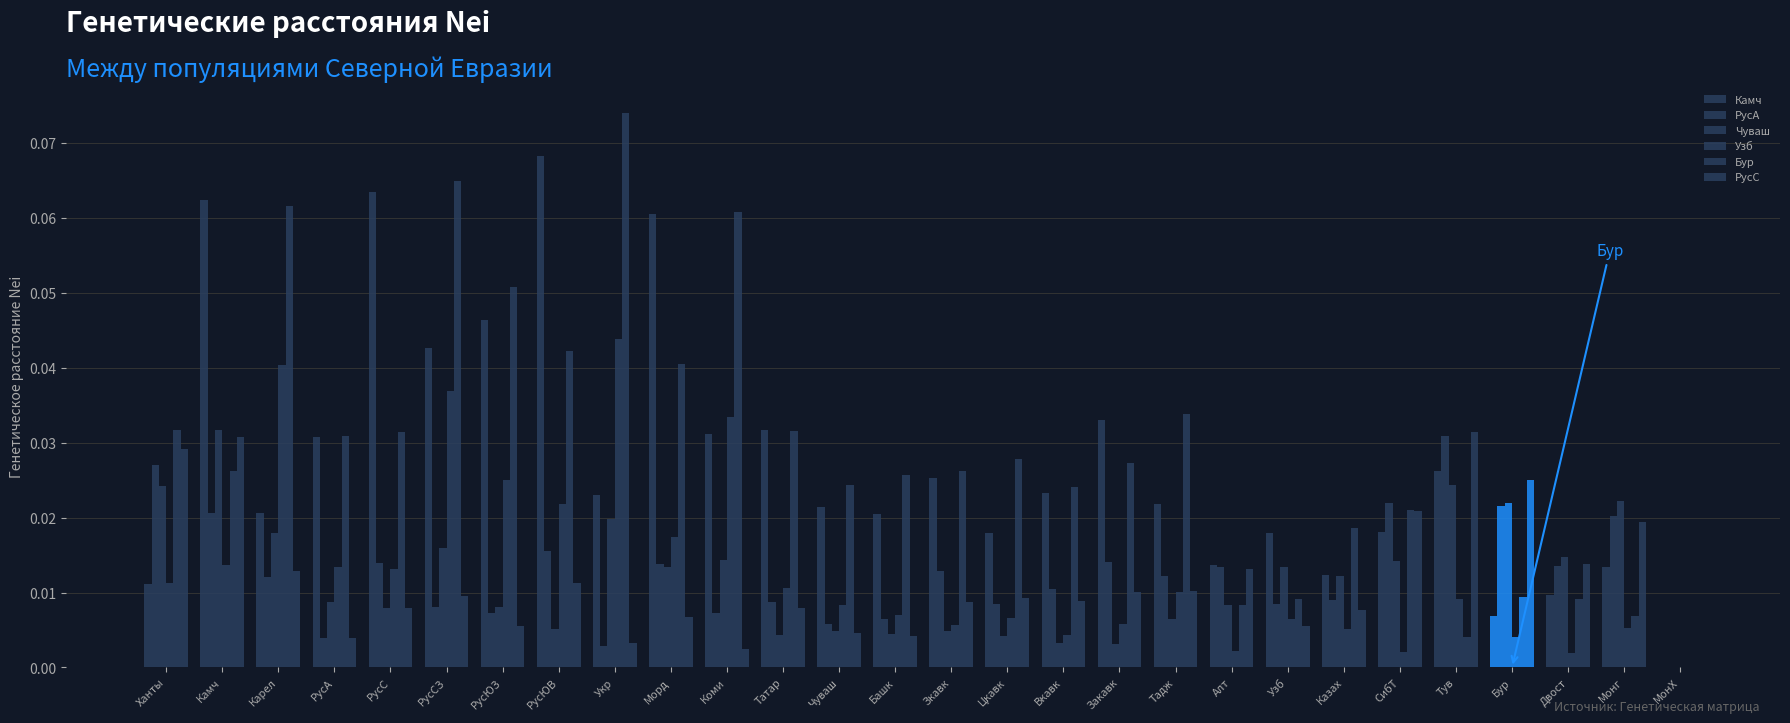

Reading left to right, extract all data points from this chart.

Камч: Ханты=0.0	Камч=0.1	Карел=0.0	РусА=0.0	РусС=0.1	РусСЗ=0.0	РусЮЗ=0.0	РусЮВ=0.1	Укр=0.0	Морд=0.1	Коми=0.0	Татар=0.0	Чуваш=0.0	Башк=0.0	Зкавк=0.0	Цкавк=0.0	Вкавк=0.0	Закавк=0.0	Тадж=0.0	Алт=0.0	Узб=0.0	Казах=0.0	СибТ=0.0	Тув=0.0	Бур=0.0	Двост=0.0	Монг=0.0	МонХ=0.0
РусА: Ханты=0.0	Камч=0.0	Карел=0.0	РусА=0.0	РусС=0.0	РусСЗ=0.0	РусЮЗ=0.0	РусЮВ=0.0	Укр=0.0	Морд=0.0	Коми=0.0	Татар=0.0	Чуваш=0.0	Башк=0.0	Зкавк=0.0	Цкавк=0.0	Вкавк=0.0	Закавк=0.0	Тадж=0.0	Алт=0.0	Узб=0.0	Казах=0.0	СибТ=0.0	Тув=0.0	Бур=0.0	Двост=0.0	Монг=0.0	МонХ=0.0
Чуваш: Ханты=0.0	Камч=0.0	Карел=0.0	РусА=0.0	РусС=0.0	РусСЗ=0.0	РусЮЗ=0.0	РусЮВ=0.0	Укр=0.0	Морд=0.0	Коми=0.0	Татар=0.0	Чуваш=0.0	Башк=0.0	Зкавк=0.0	Цкавк=0.0	Вкавк=0.0	Закавк=0.0	Тадж=0.0	Алт=0.0	Узб=0.0	Казах=0.0	СибТ=0.0	Тув=0.0	Бур=0.0	Двост=0.0	Монг=0.0	МонХ=0.0
Узб: Ханты=0.0	Камч=0.0	Карел=0.0	РусА=0.0	РусС=0.0	РусСЗ=0.0	РусЮЗ=0.0	РусЮВ=0.0	Укр=0.0	Морд=0.0	Коми=0.0	Татар=0.0	Чуваш=0.0	Башк=0.0	Зкавк=0.0	Цкавк=0.0	Вкавк=0.0	Закавк=0.0	Тадж=0.0	Алт=0.0	Узб=0.0	Казах=0.0	СибТ=0.0	Тув=0.0	Бур=0.0	Двост=0.0	Монг=0.0	МонХ=0.0
Бур: Ханты=0.0	Камч=0.0	Карел=0.1	РусА=0.0	РусС=0.0	РусСЗ=0.1	РусЮЗ=0.1	РусЮВ=0.0	Укр=0.1	Морд=0.0	Коми=0.1	Татар=0.0	Чуваш=0.0	Башк=0.0	Зкавк=0.0	Цкавк=0.0	Вкавк=0.0	Закавк=0.0	Тадж=0.0	Алт=0.0	Узб=0.0	Казах=0.0	СибТ=0.0	Тув=0.0	Бур=0.0	Двост=0.0	Монг=0.0	МонХ=0.0
РусС: Ханты=0.0	Камч=0.0	Карел=0.0	РусА=0.0	РусС=0.0	РусСЗ=0.0	РусЮЗ=0.0	РусЮВ=0.0	Укр=0.0	Морд=0.0	Коми=0.0	Татар=0.0	Чуваш=0.0	Башк=0.0	Зкавк=0.0	Цкавк=0.0	Вкавк=0.0	Закавк=0.0	Тадж=0.0	Алт=0.0	Узб=0.0	Казах=0.0	СибТ=0.0	Тув=0.0	Бур=0.0	Двост=0.0	Монг=0.0	МонХ=0.0